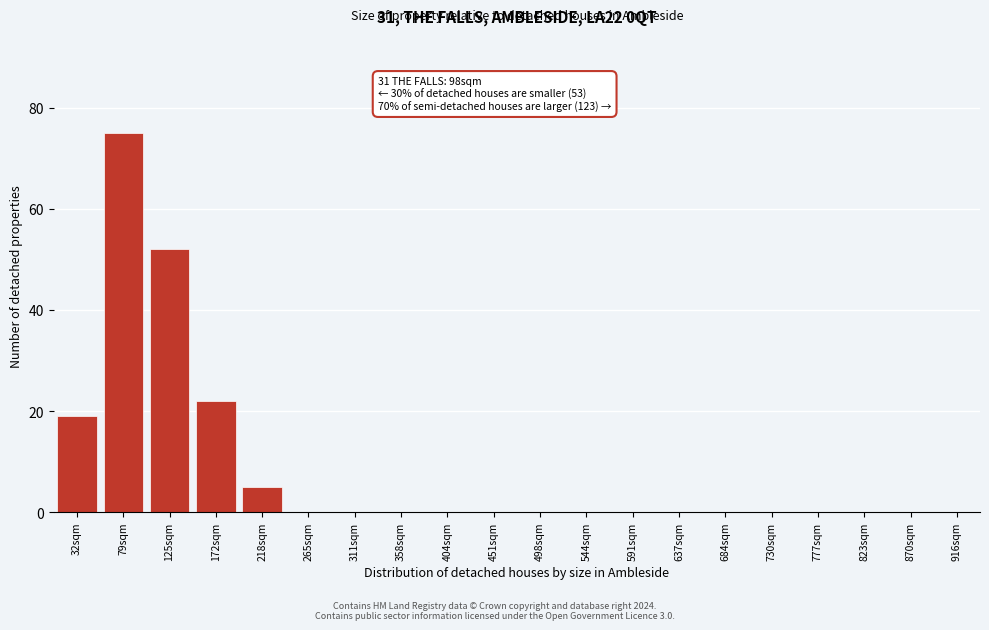

Reading left to right, list all the values displayed in this chart.

32sqm=19	79sqm=75	125sqm=52	172sqm=22	218sqm=5	265sqm=0	311sqm=0	358sqm=0	404sqm=0	451sqm=0	498sqm=0	544sqm=0	591sqm=0	637sqm=0	684sqm=0	730sqm=0	777sqm=0	823sqm=0	870sqm=0	916sqm=0